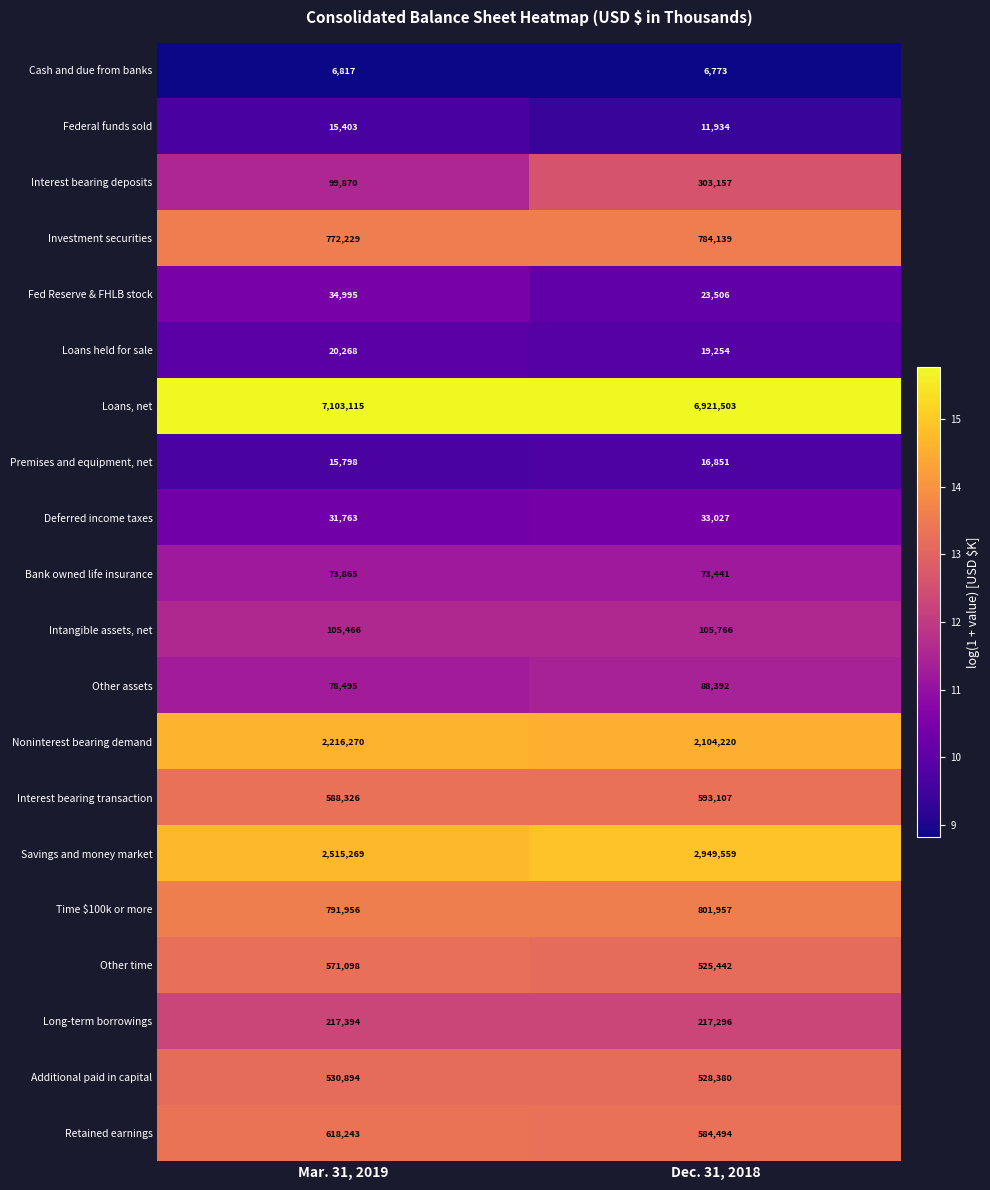

What is the difference between the maximum and minimum values in the Time $100k or more series?

10001